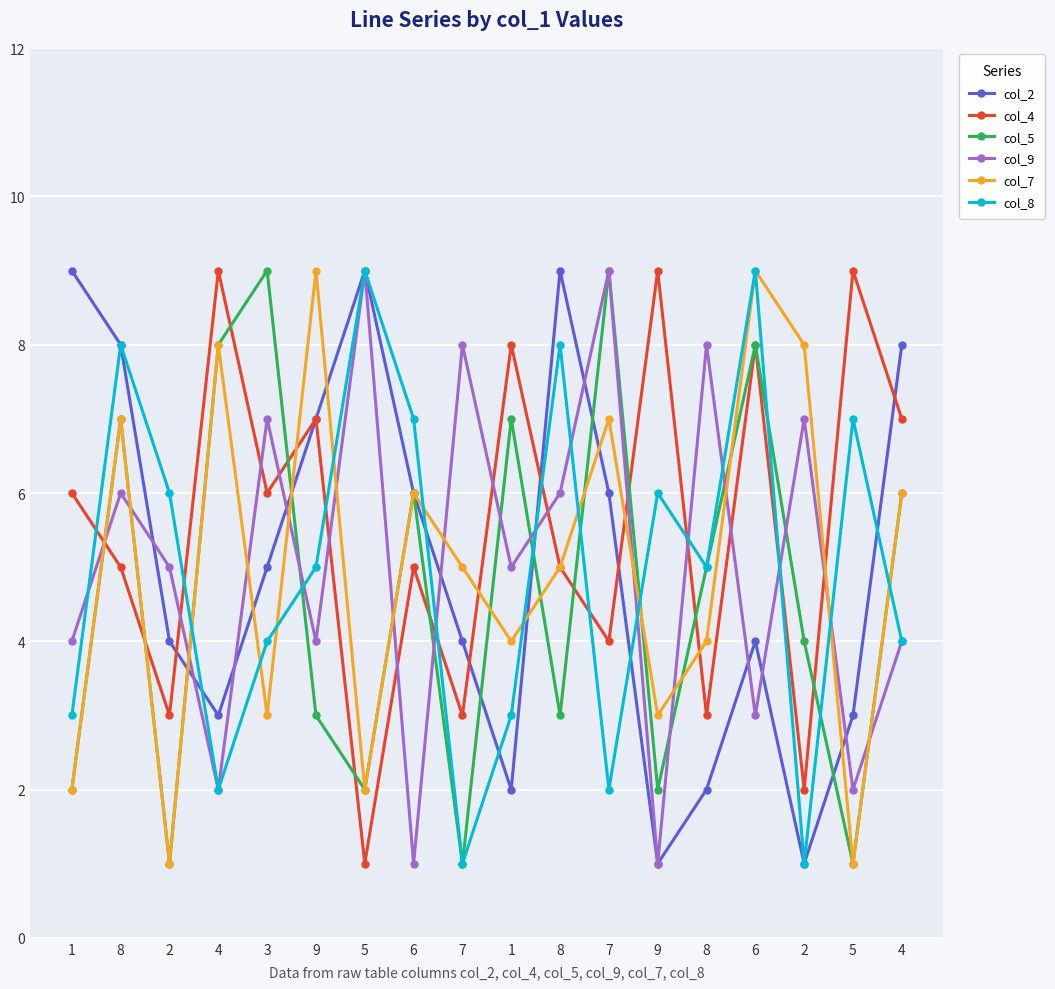

Which series ends up on top after the final intersection of col_5 and col_8?

col_5